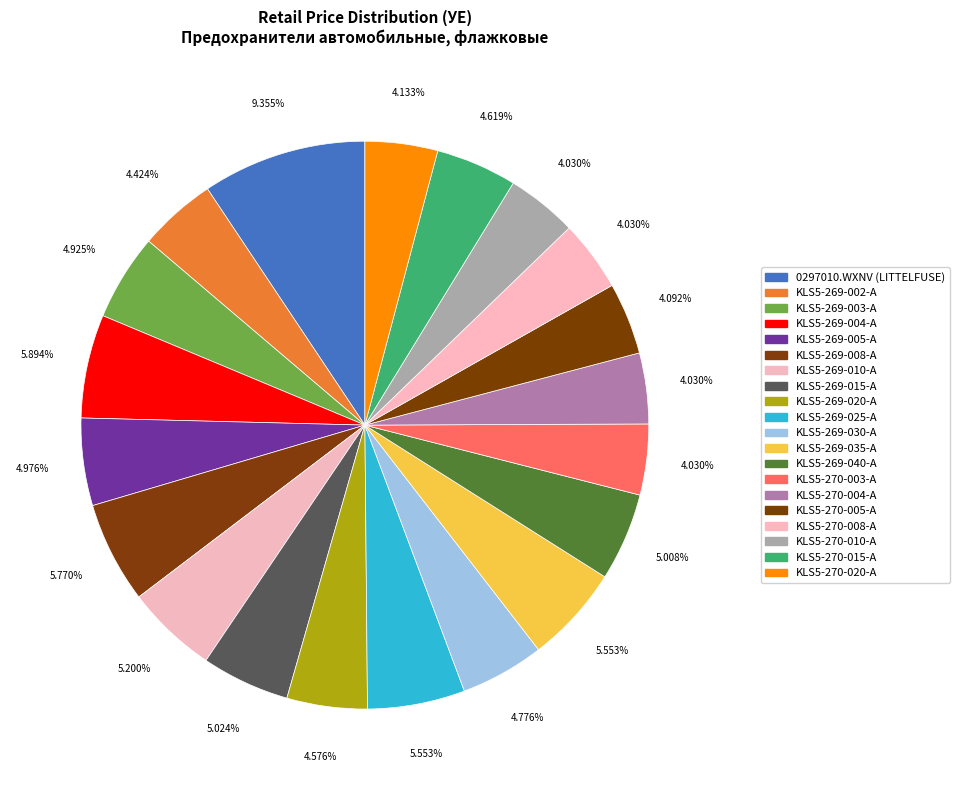

Rank the categories by value from lowest to highest.

KLS5-270-003-A, KLS5-270-004-A, KLS5-270-008-A, KLS5-270-010-A, KLS5-270-005-A, KLS5-270-020-A, KLS5-269-002-A, KLS5-269-020-A, KLS5-270-015-A, KLS5-269-030-A, KLS5-269-003-A, KLS5-269-005-A, KLS5-269-040-A, KLS5-269-015-A, KLS5-269-010-A, KLS5-269-025-A, KLS5-269-035-A, KLS5-269-008-A, KLS5-269-004-A, 0297010.WXNV (LITTELFUSE)